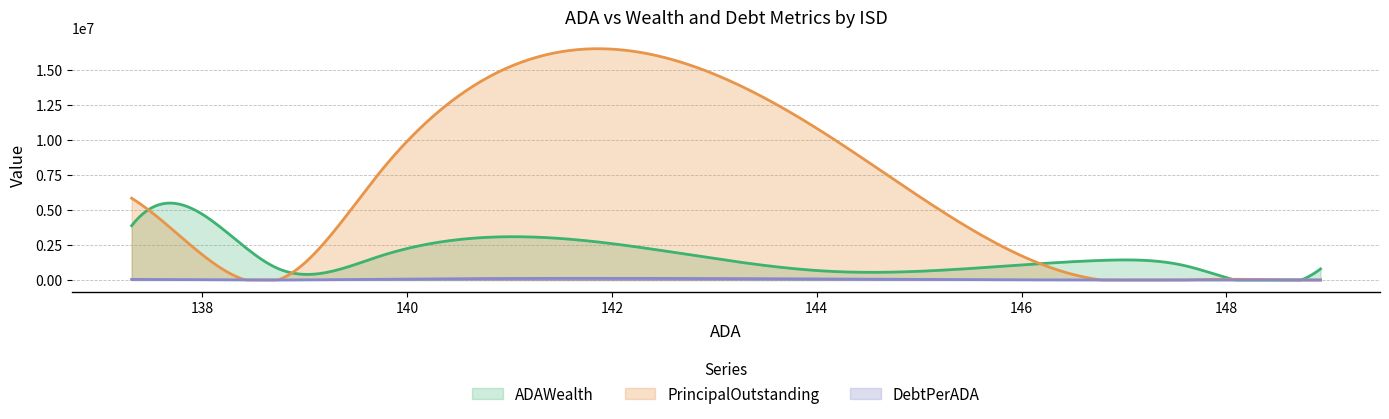

Which series has the widest spread of values?

PrincipalOutstanding